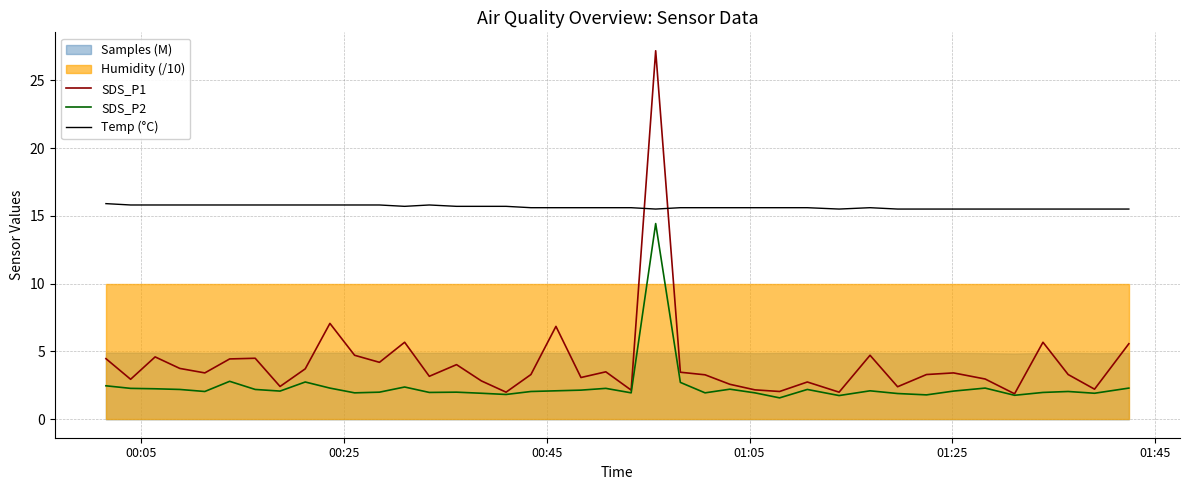

True or false: SDS_P2 and Temp (°C) cross at least once.

False